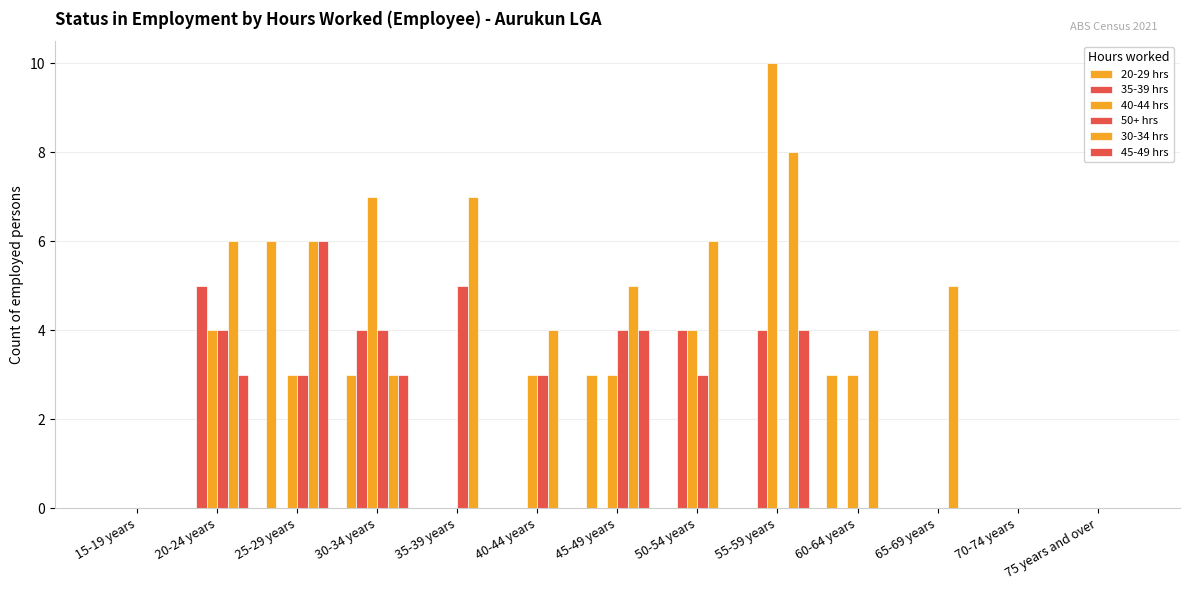

What is the difference between the 50+ hrs values at 30-34 years and 70-74 years?

4